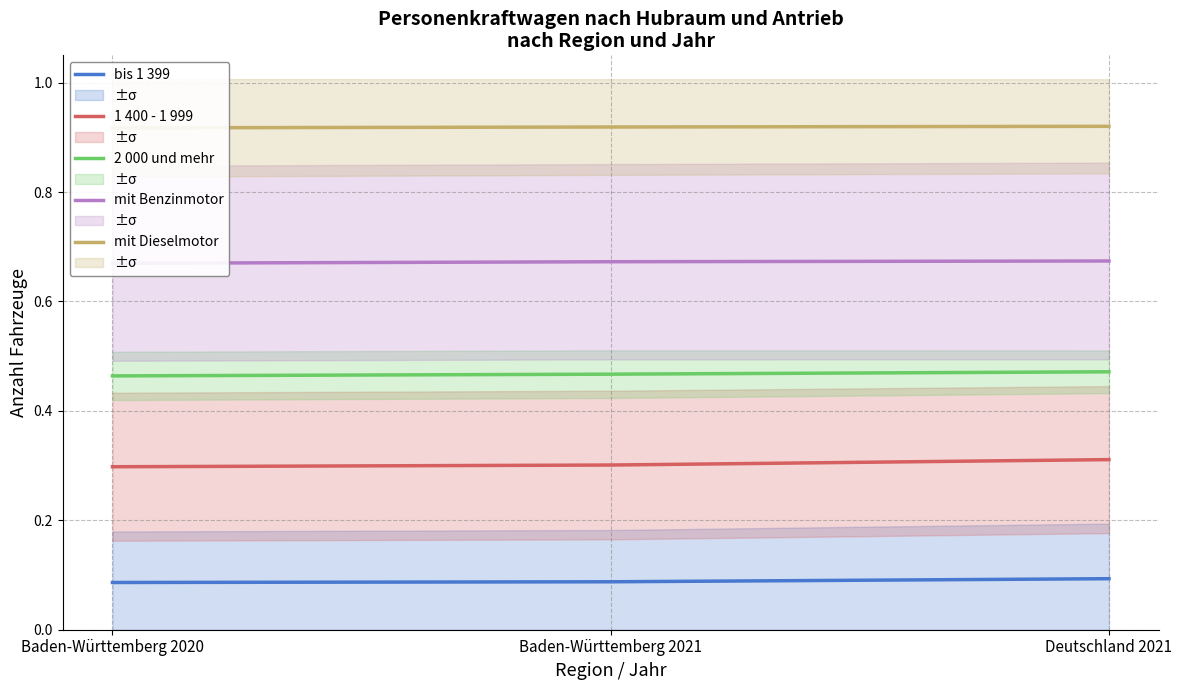

What is the difference between the highest and lowest values at Baden-Württemberg 2021?

0.8